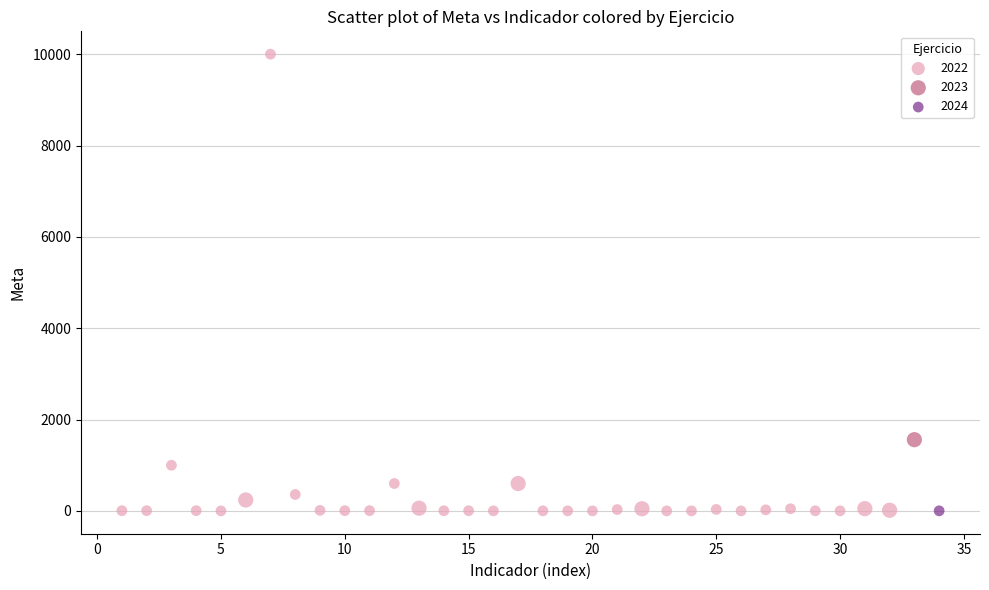

What are all the series names shown in the legend?

2022, 2023, 2024